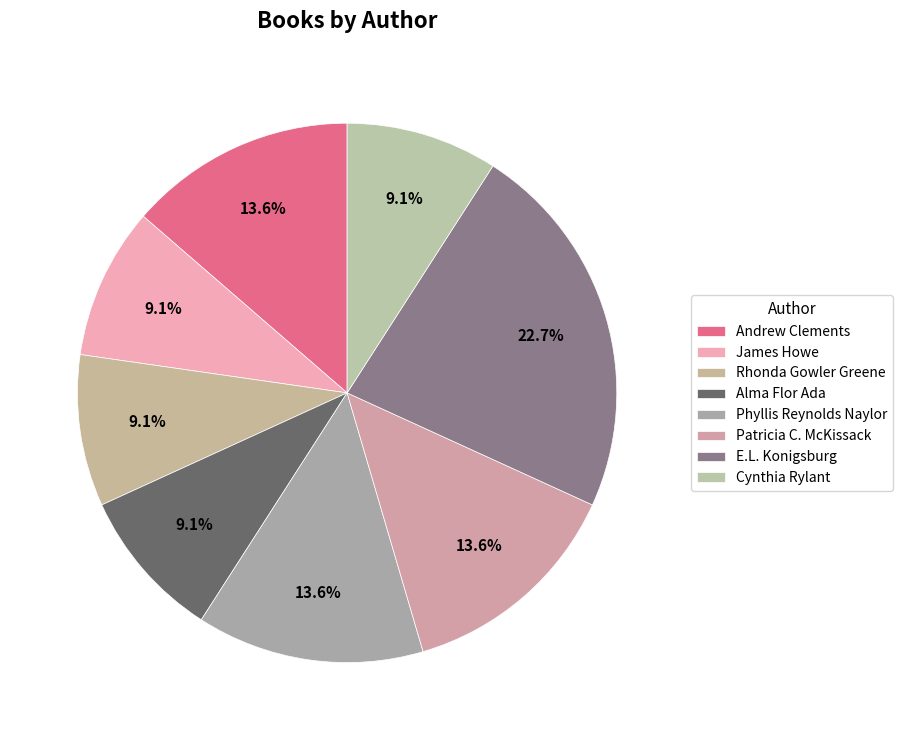

Is there a majority slice in this chart?

No